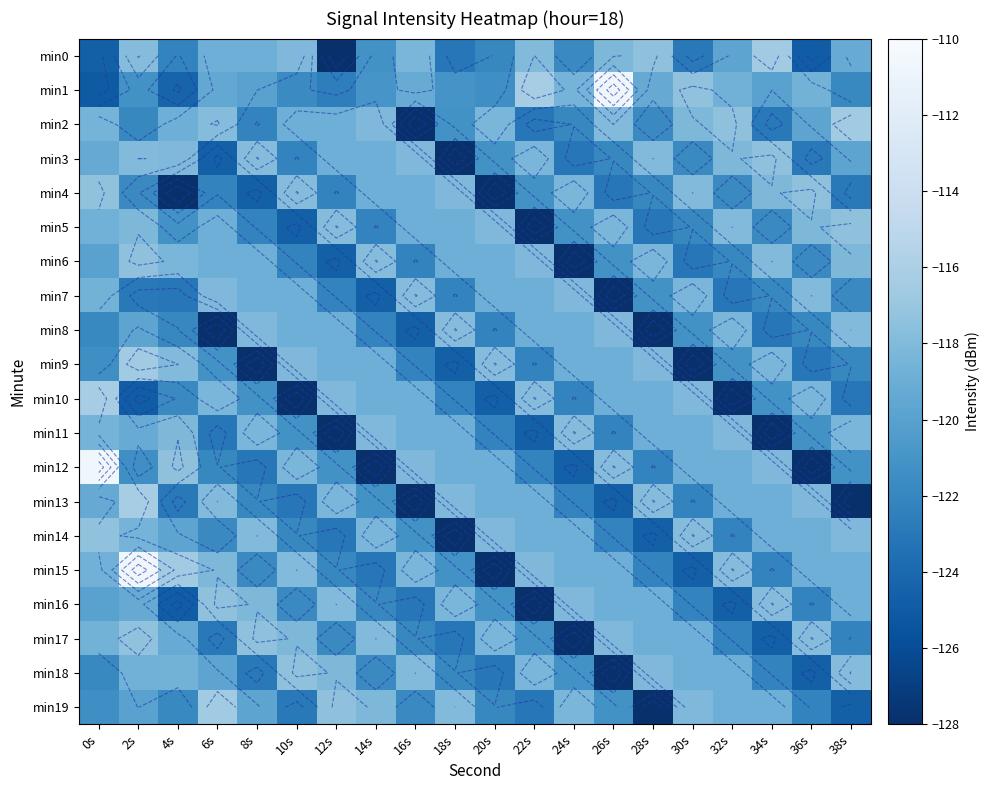

What is the average value of the min8 series?

-121.0